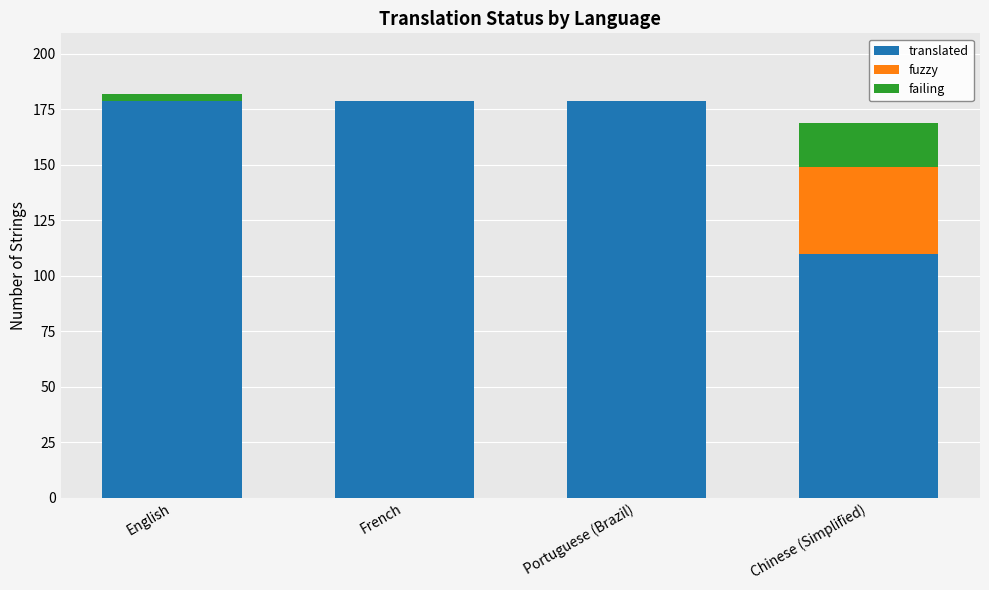

What are all the series names shown in the legend?

translated, fuzzy, failing